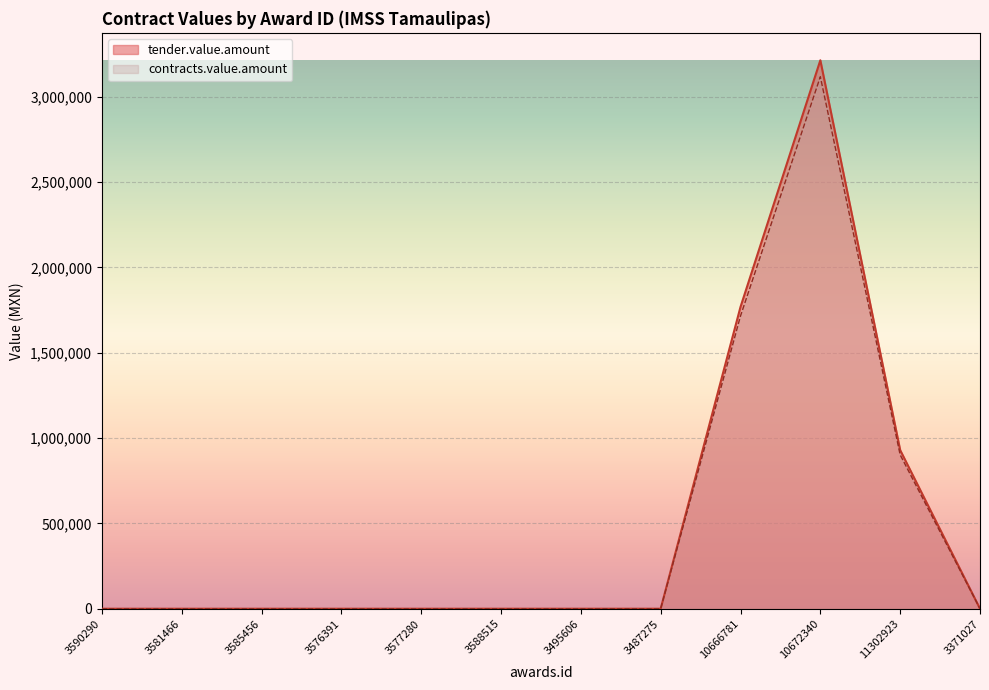

The contracts.value.amount series shows 155.5 at 3371027. True or false?

True